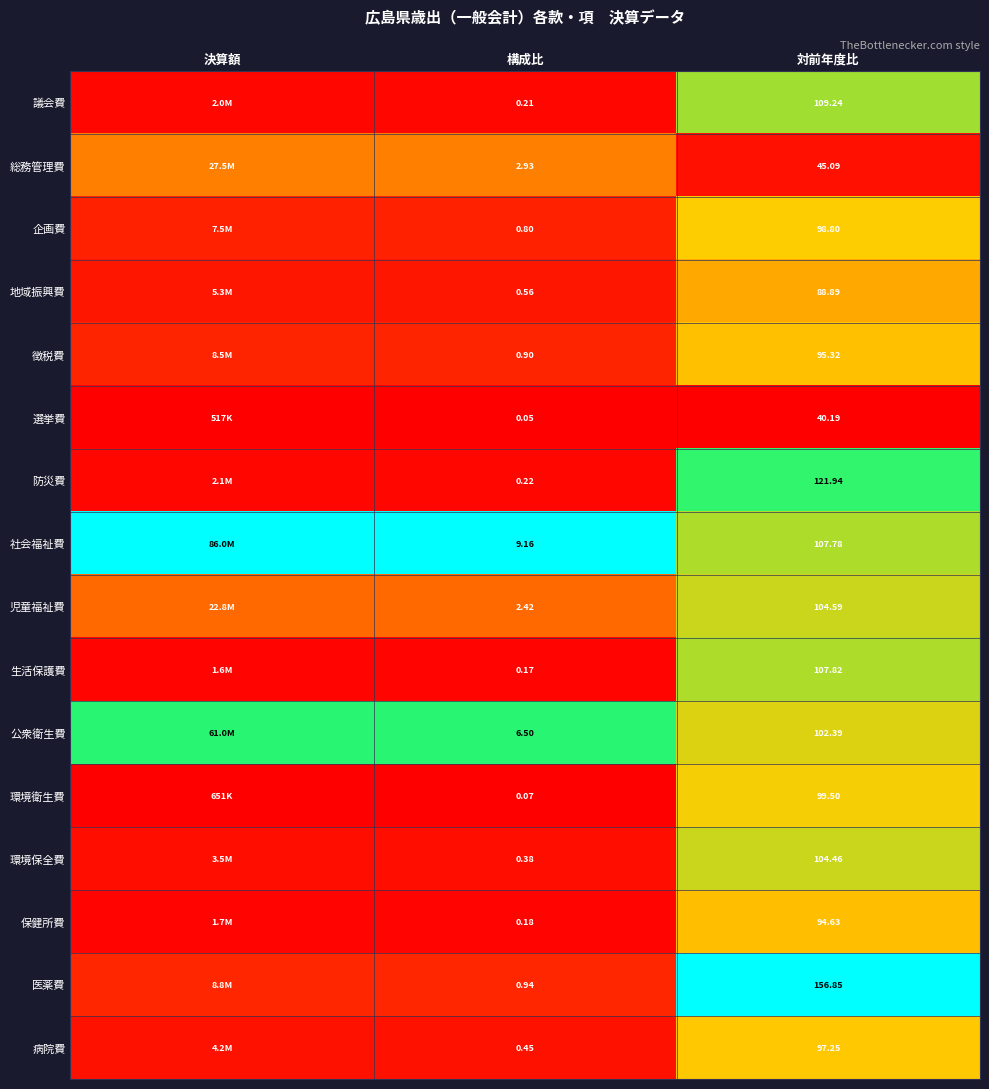

At 構成比, list the series in order from smallest to largest.

選挙費, 環境衛生費, 生活保護費, 保健所費, 議会費, 防災費, 環境保全費, 病院費, 地域振興費, 企画費, 徴税費, 医薬費, 児童福祉費, 総務管理費, 公衆衛生費, 社会福祉費